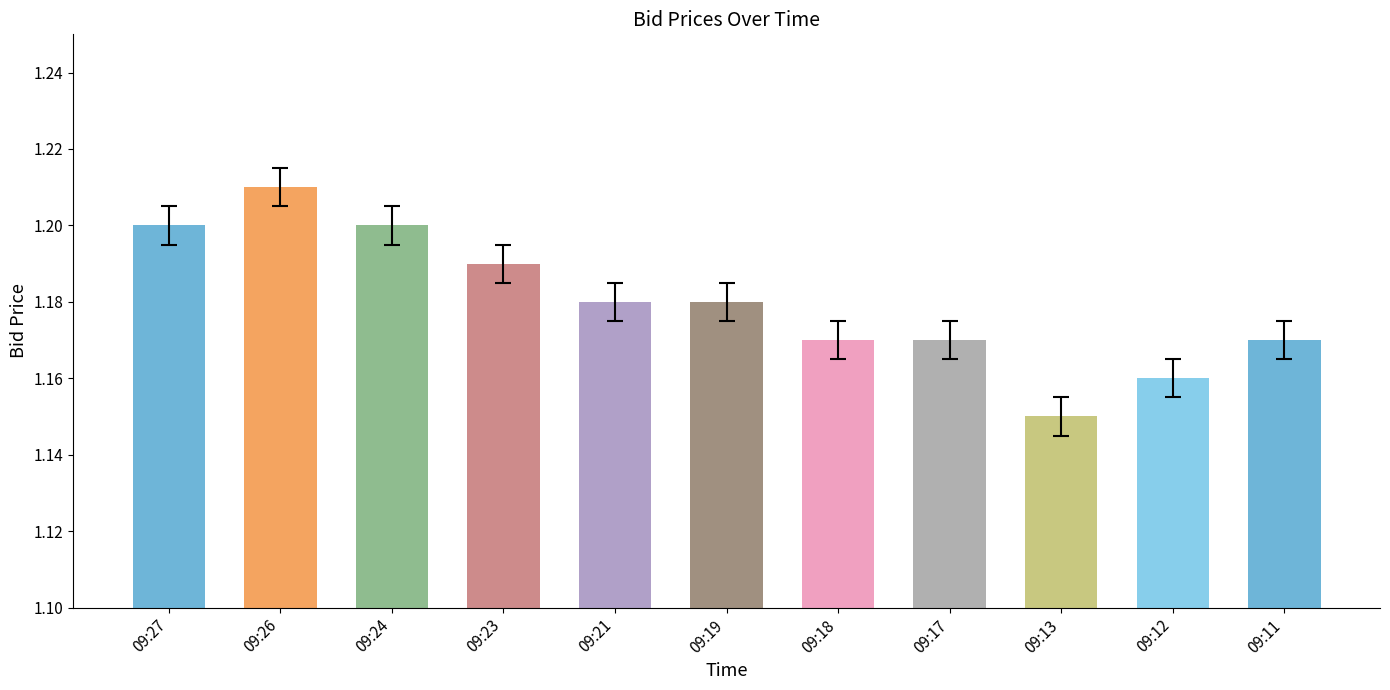

The chart shows a value of 0.5 at 09:21. True or false?

False